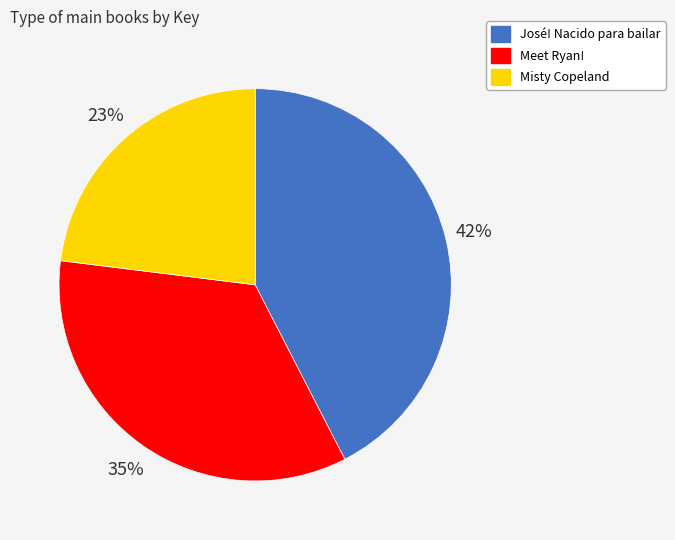

True or false: José! Nacido para bailar accounts for 55% of the total.

False